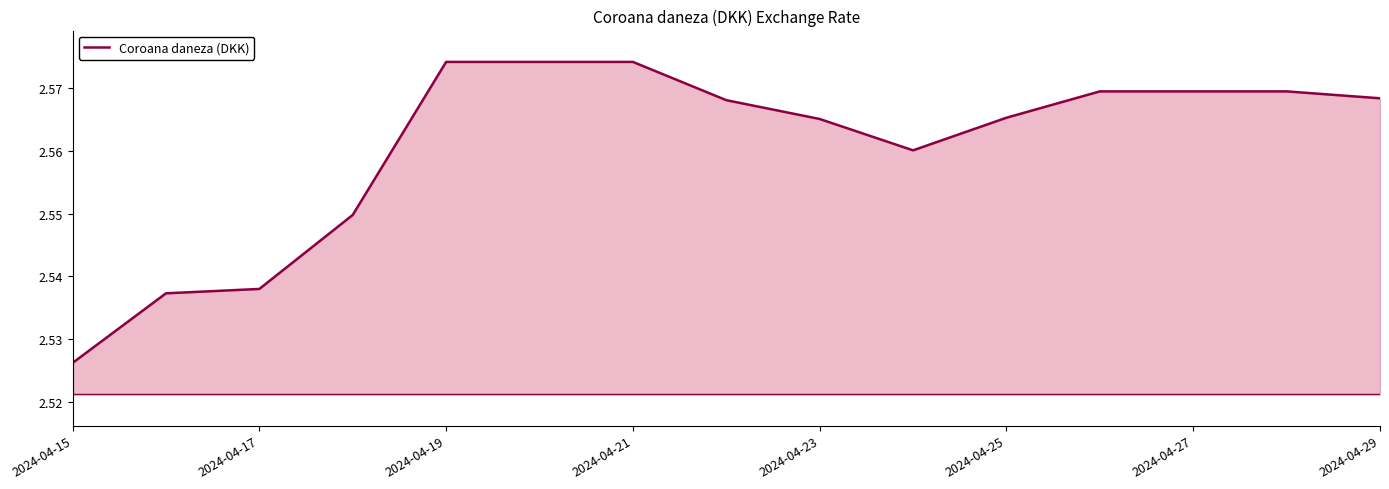

Which has a higher value, 2024-04-29 or 2024-04-17?

2024-04-29